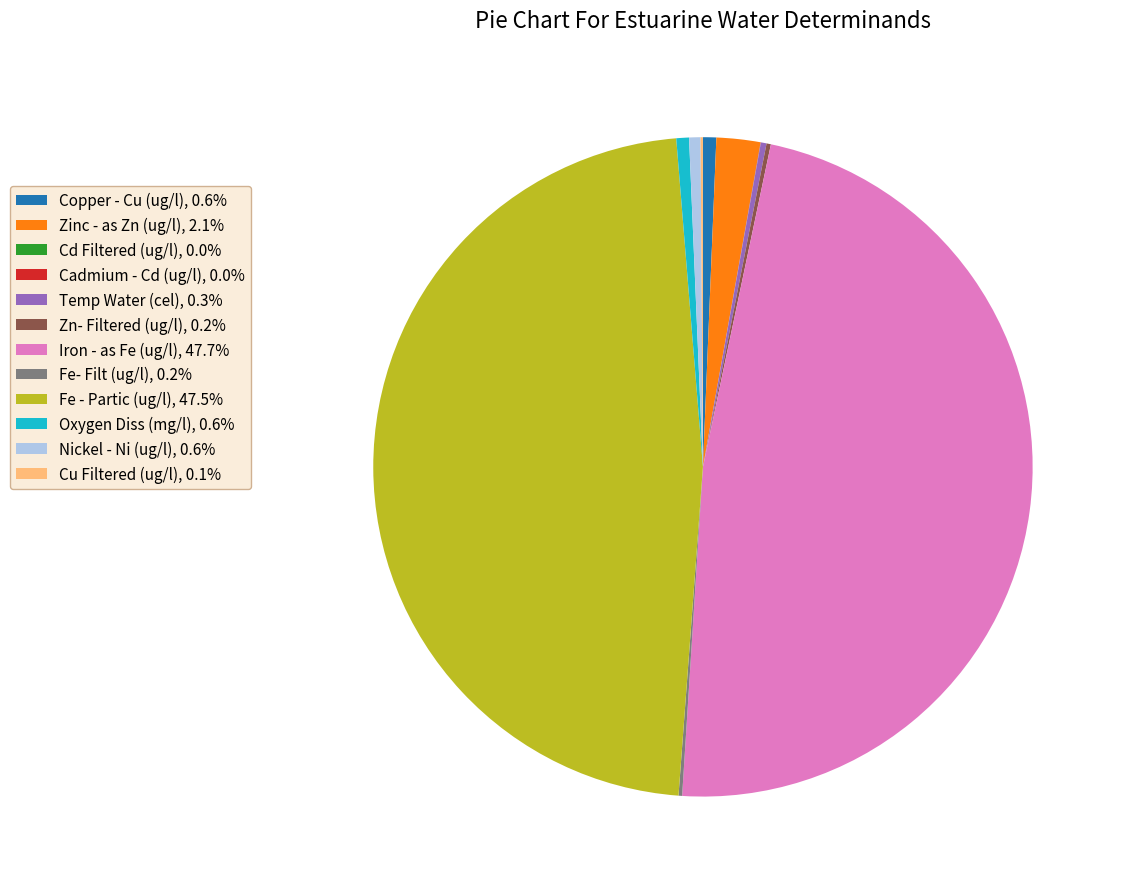

What is the ratio of the value at Copper - Cu (ug/l), 0.6% to the value at Oxygen Diss (mg/l), 0.6%?

1.0